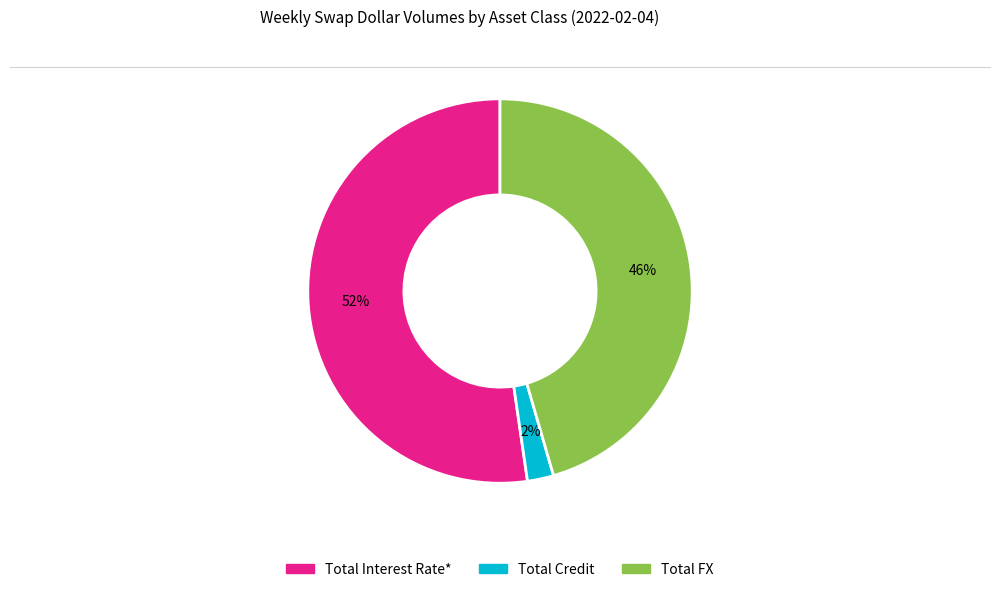

What percentage is the Total FX slice, to the nearest percent?

46%